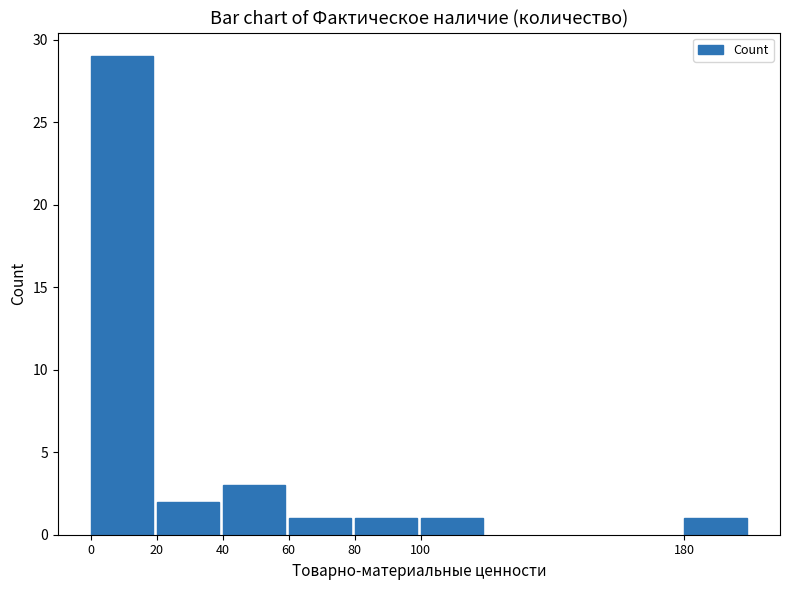

Reading left to right, transcribe all the data shown in this chart.

0=29	20=2	40=3	60=1	80=1	100=1	180=1